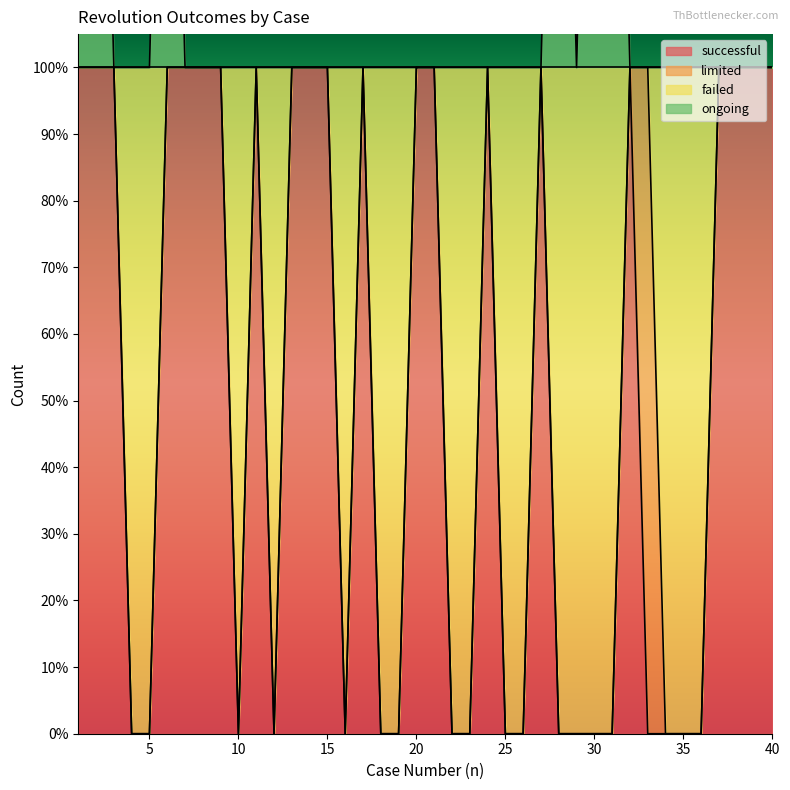

True or false: failed and successful intersect in this chart.

False